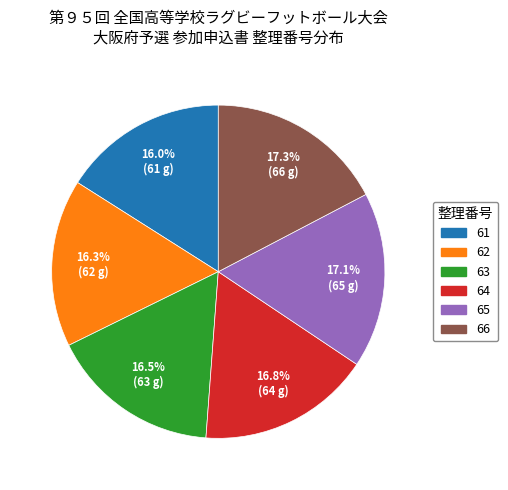

To the nearest percent, what is the average slice percentage?

17%